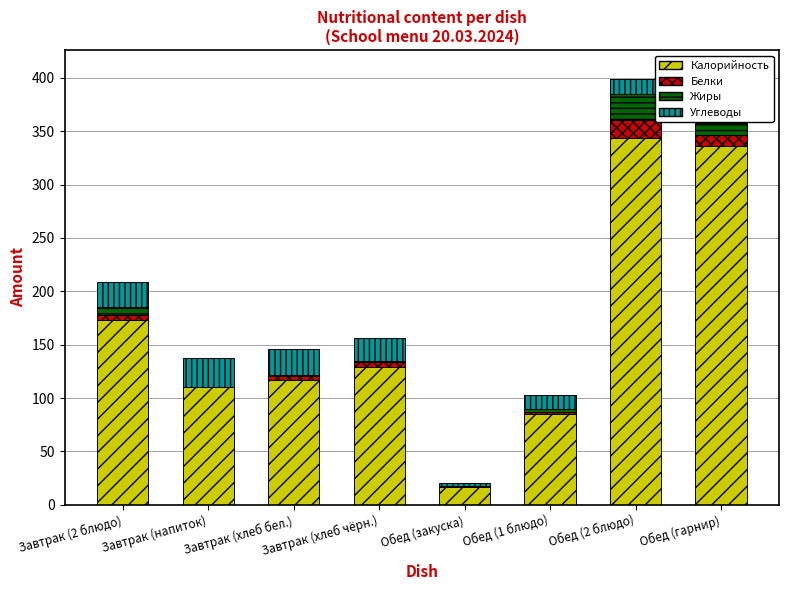

What is the sum of the Калорийность values at Завтрак (2 блюдо) and Обед (гарнир)?

508.8